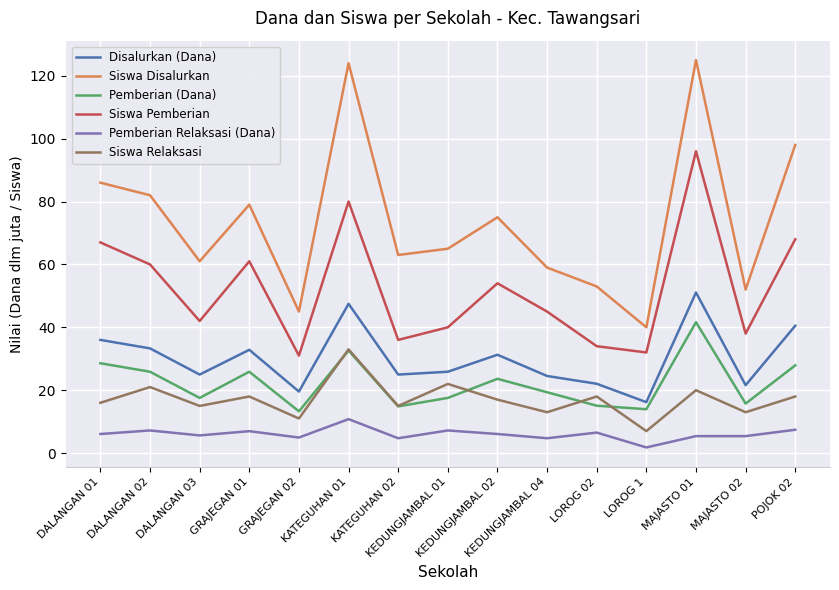

Read the Siswa Relaksasi value at LOROG 1.

7.0